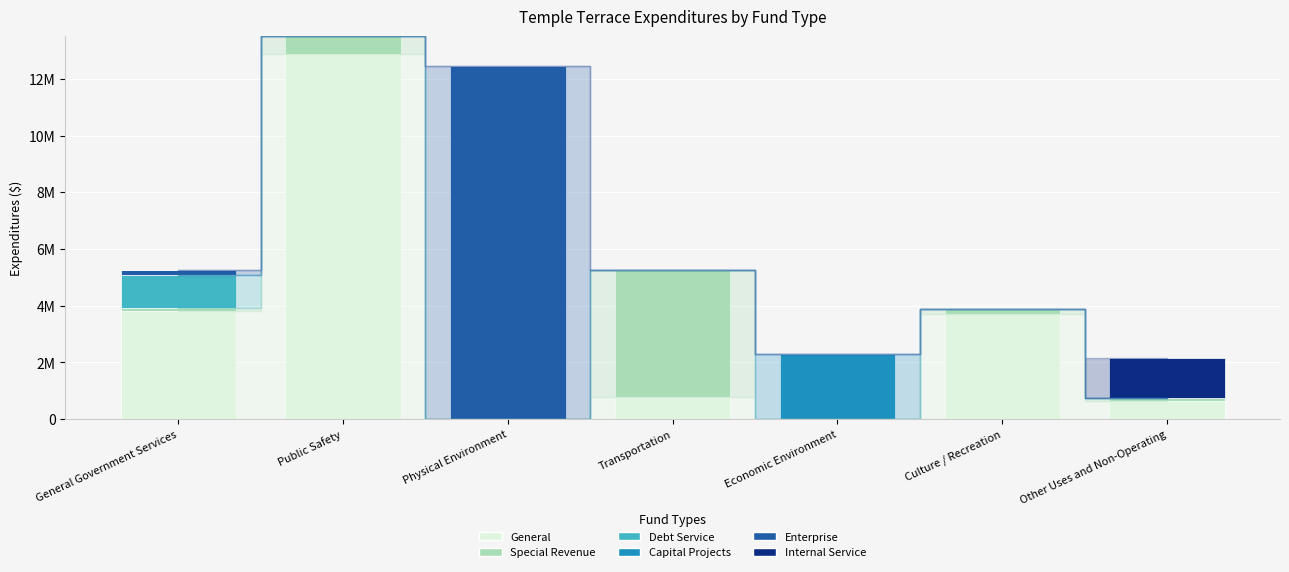

At which category is the sum across all series the highest?

Public Safety